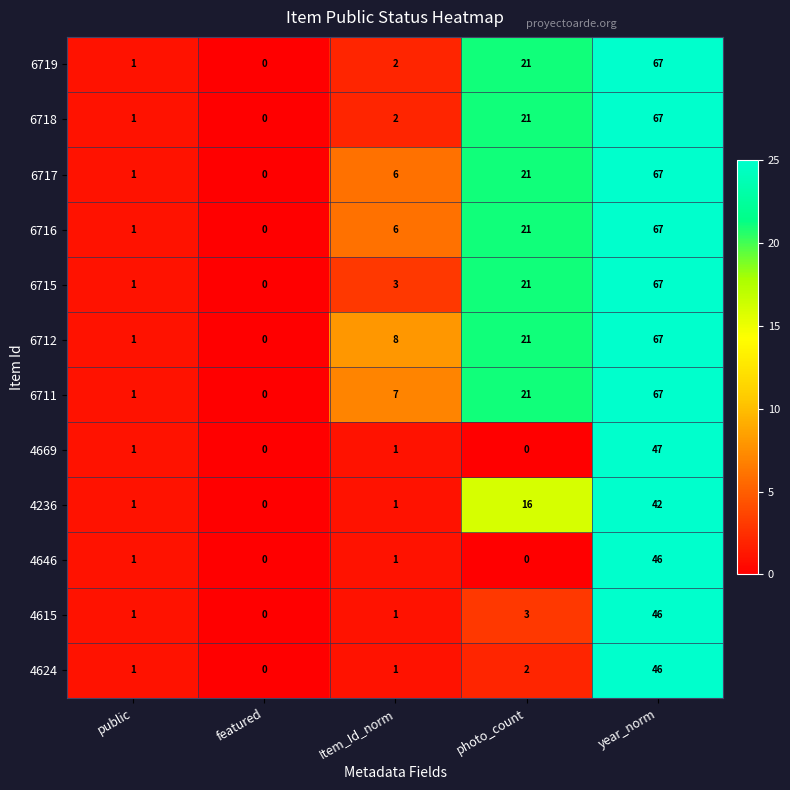

At how many categories does at least one series exceed 45?

1